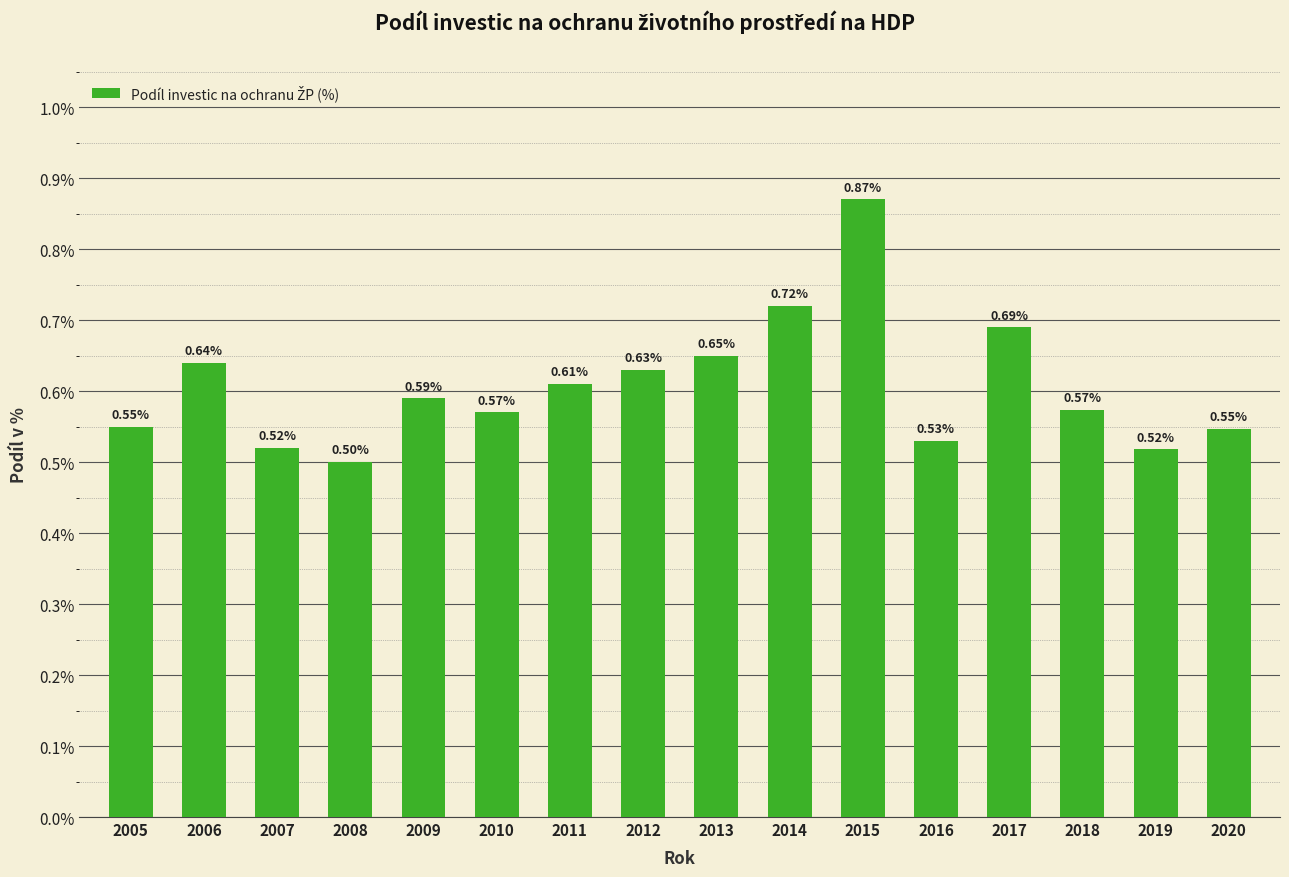

What is the sum of all values?

9.7